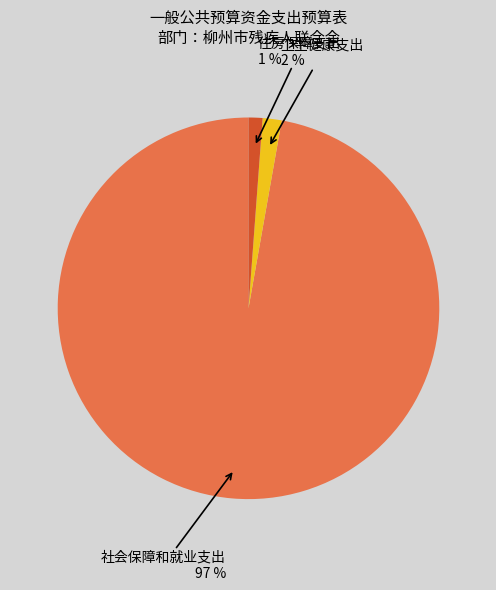

Combined, do 卫生健康支出 and 住房保障支出 account for over 50%?

No